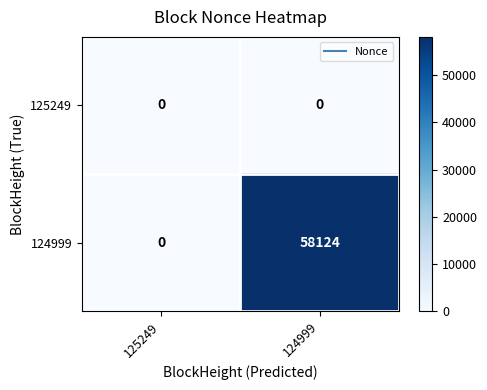

What is the spread (max minus min) of values at 124999?

58124